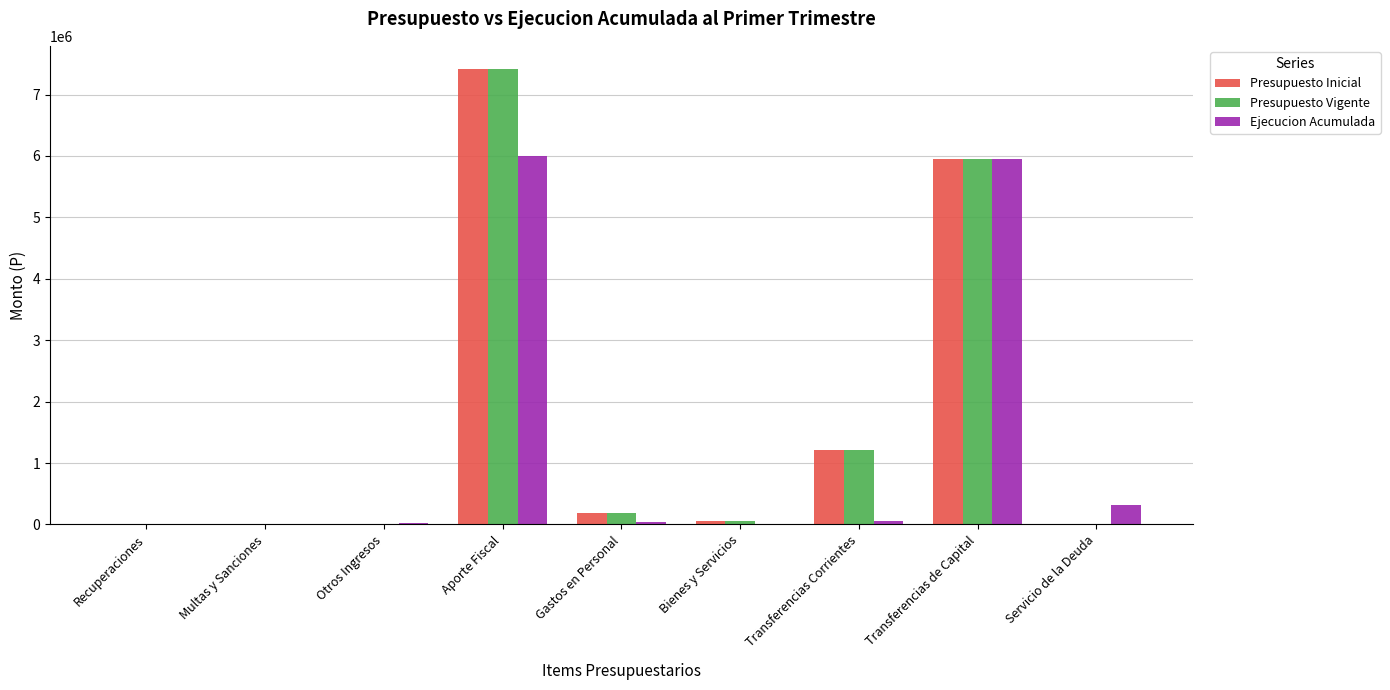

What is the difference between the Presupuesto Inicial values at Bienes y Servicios and Multas y Sanciones?

56527